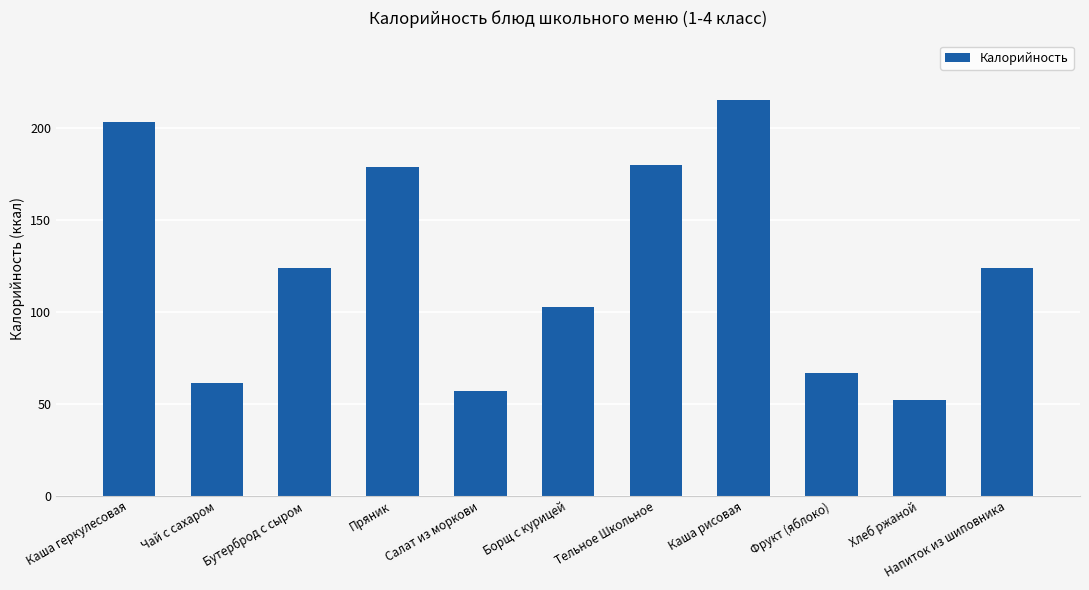

How many categories are shown in the chart?

11